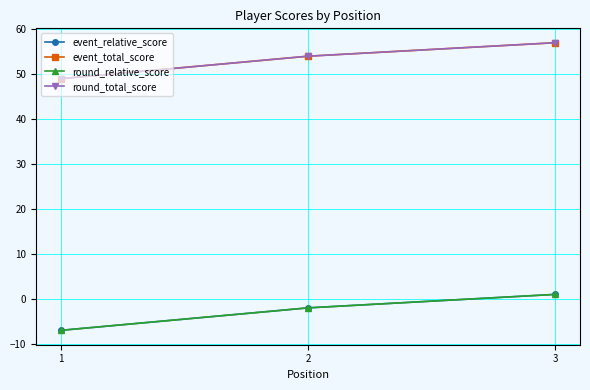

What is the average value of the event_relative_score series?

-3